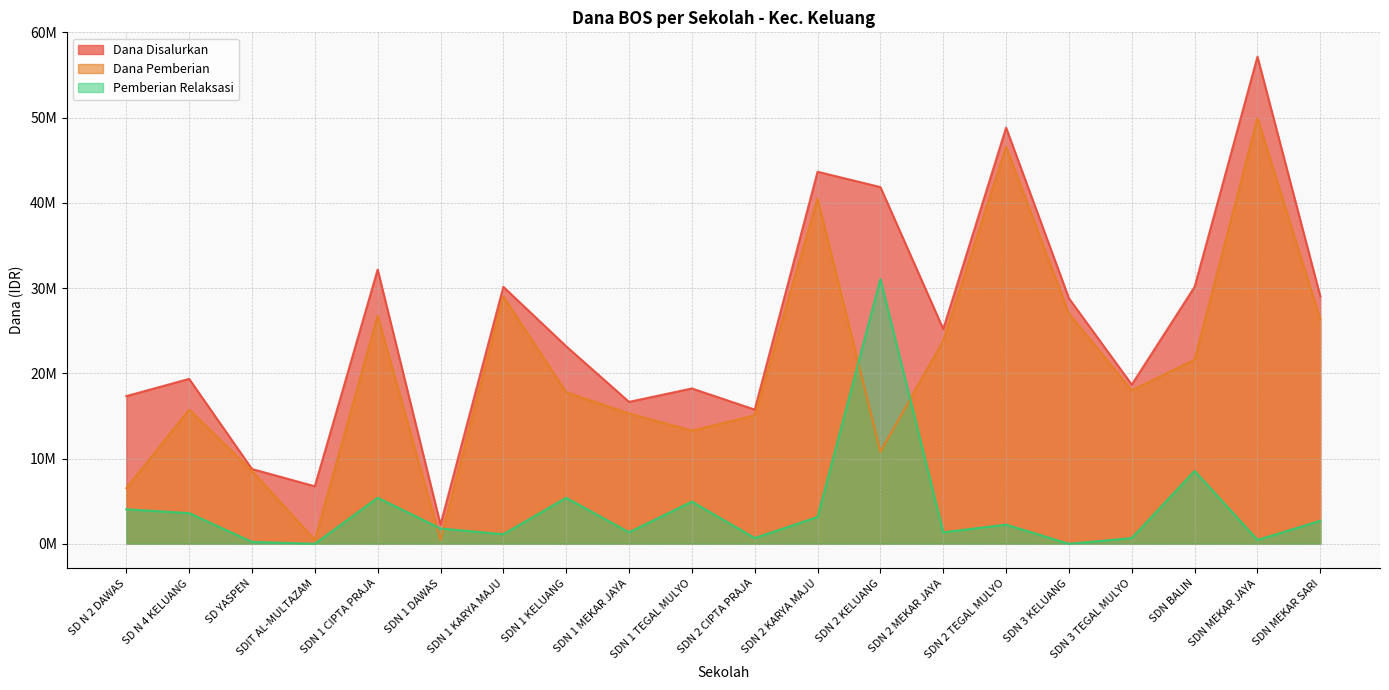

Reading left to right, what are all the values shown in this chart?

Dana Disalurkan: SD N 2 DAWAS=17325000	SD N 4 KELUANG=19350000	SD YASPEN=8775000	SDIT AL-MULTAZAM=6750000	SDN 1 CIPTA PRAJA=32175000	SDN 1 DAWAS=2250000	SDN 1 KARYA MAJU=30150000	SDN 1 KELUANG=23175000	SDN 1 MEKAR JAYA=16650000	SDN 1 TEGAL MULYO=18225000	SDN 2 CIPTA PRAJA=15750000	SDN 2 KARYA MAJU=43650000	SDN 2 KELUANG=41850000	SDN 2 MEKAR JAYA=25200000	SDN 2 TEGAL MULYO=48825000	SDN 3 KELUANG=28800000	SDN 3 TEGAL MULYO=18675000	SDN BALIN=30150000	SDN MEKAR JAYA=57150000	SDN MEKAR SARI=29025000
Dana Pemberian: SD N 2 DAWAS=6525000	SD N 4 KELUANG=15750000	SD YASPEN=8550000	SDIT AL-MULTAZAM=450000	SDN 1 CIPTA PRAJA=26775000	SDN 1 DAWAS=450000	SDN 1 KARYA MAJU=29025000	SDN 1 KELUANG=17775000	SDN 1 MEKAR JAYA=15300000	SDN 1 TEGAL MULYO=13275000	SDN 2 CIPTA PRAJA=15075000	SDN 2 KARYA MAJU=40500000	SDN 2 KELUANG=10800000	SDN 2 MEKAR JAYA=23850000	SDN 2 TEGAL MULYO=46575000	SDN 3 KELUANG=27000000	SDN 3 TEGAL MULYO=18000000	SDN BALIN=21600000	SDN MEKAR JAYA=49950000	SDN MEKAR SARI=26325000
Pemberian Relaksasi: SD N 2 DAWAS=4050000	SD N 4 KELUANG=3600000	SD YASPEN=225000	SDIT AL-MULTAZAM=0	SDN 1 CIPTA PRAJA=5400000	SDN 1 DAWAS=1800000	SDN 1 KARYA MAJU=1125000	SDN 1 KELUANG=5400000	SDN 1 MEKAR JAYA=1350000	SDN 1 TEGAL MULYO=4950000	SDN 2 CIPTA PRAJA=675000	SDN 2 KARYA MAJU=3150000	SDN 2 KELUANG=31050000	SDN 2 MEKAR JAYA=1350000	SDN 2 TEGAL MULYO=2250000	SDN 3 KELUANG=0	SDN 3 TEGAL MULYO=675000	SDN BALIN=8550000	SDN MEKAR JAYA=450000	SDN MEKAR SARI=2700000